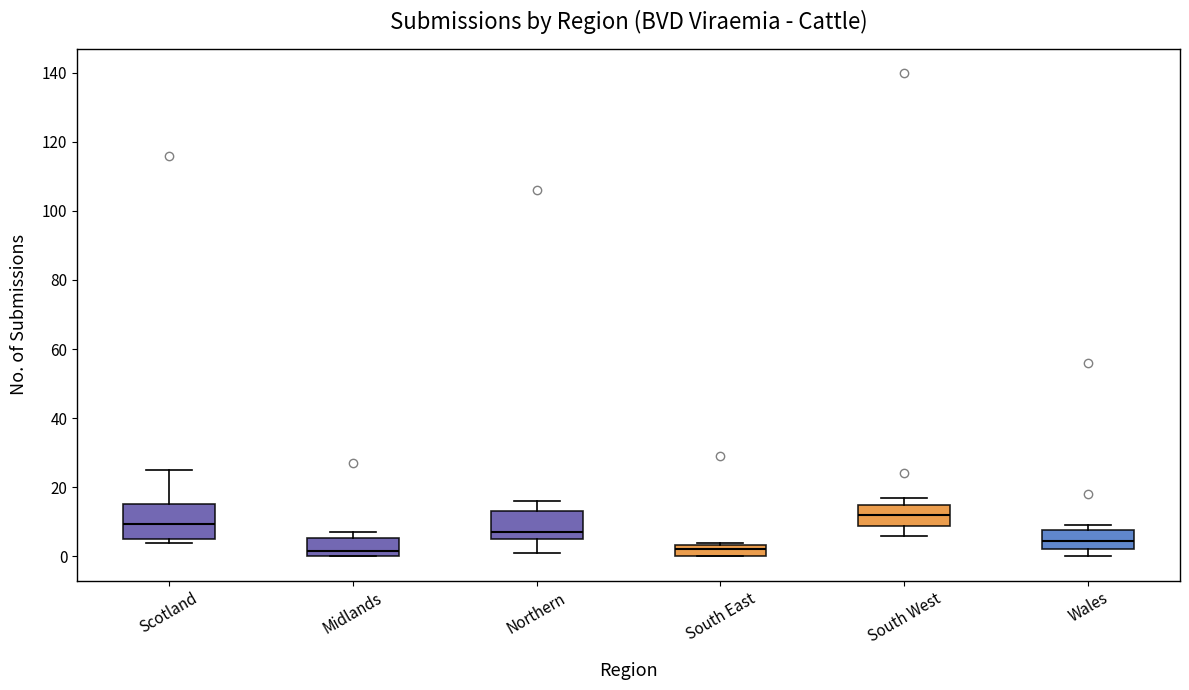

Comparing the boxes themselves (not the whiskers), which one is the tallest?

Scotland